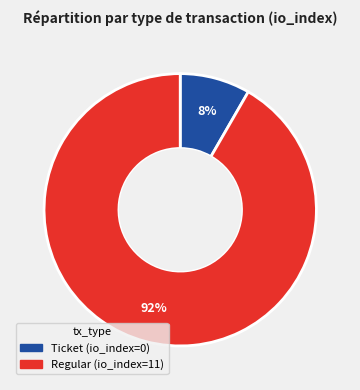

Between Regular (io_index=11) and Ticket (io_index=0), which is larger?

Regular (io_index=11)